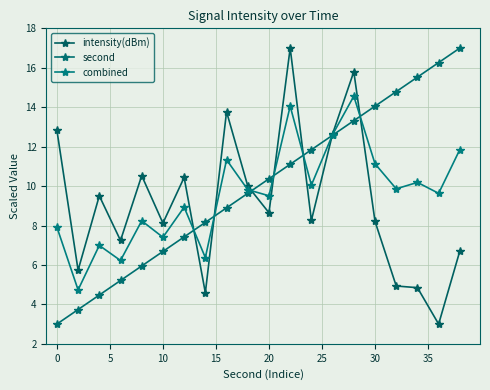

What are all the series names shown in the legend?

intensity(dBm), second, combined